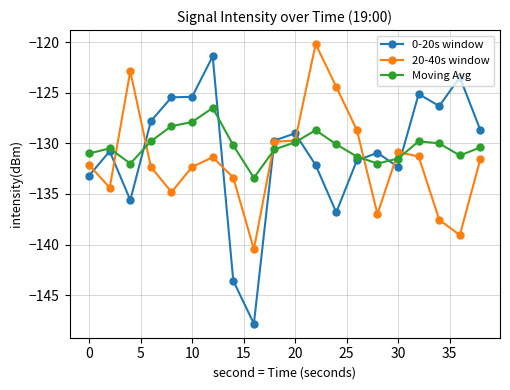

How many intersections are there between Moving Avg and 0-20s window?

7